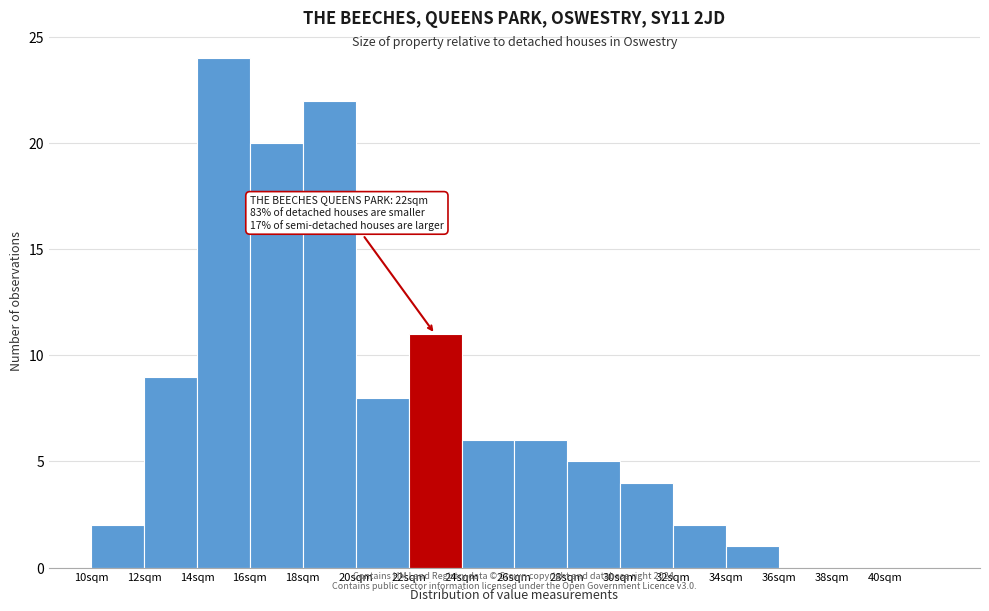

Over which range of the x-axis is the bar tallest?

14 to 16